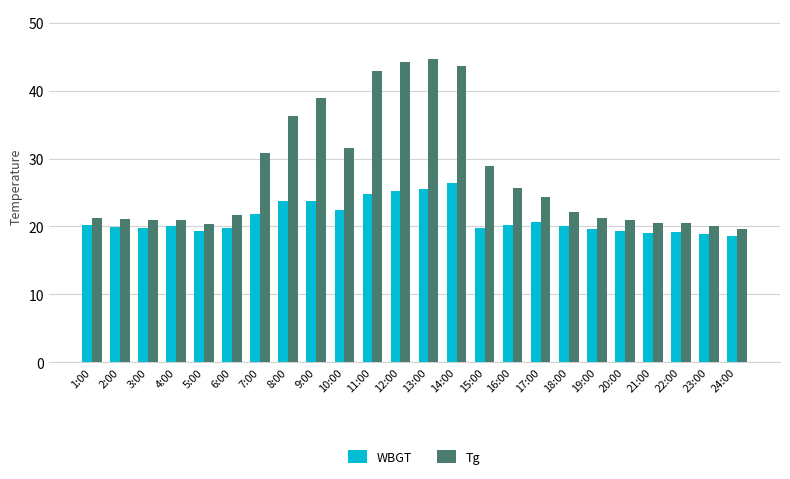

Is it true that Tg equals 43.7 at 14:00?

True